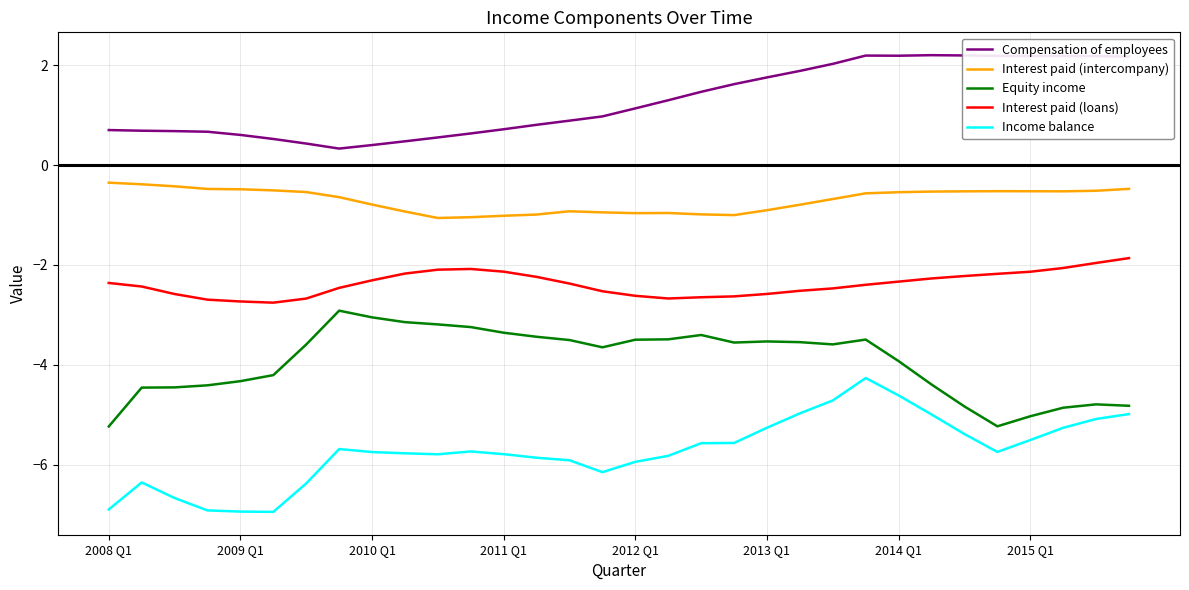

Rank the series by their average value, from highest to lowest.

Compensation of employees, Interest paid (intercompany), Interest paid (loans), Equity income, Income balance